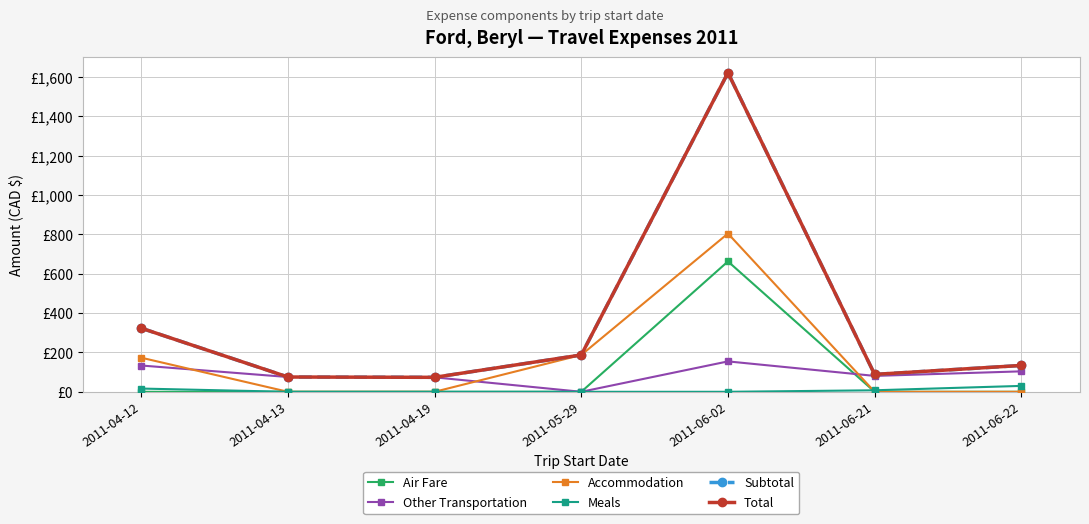

Is this an area chart (filled region under the line)?

No